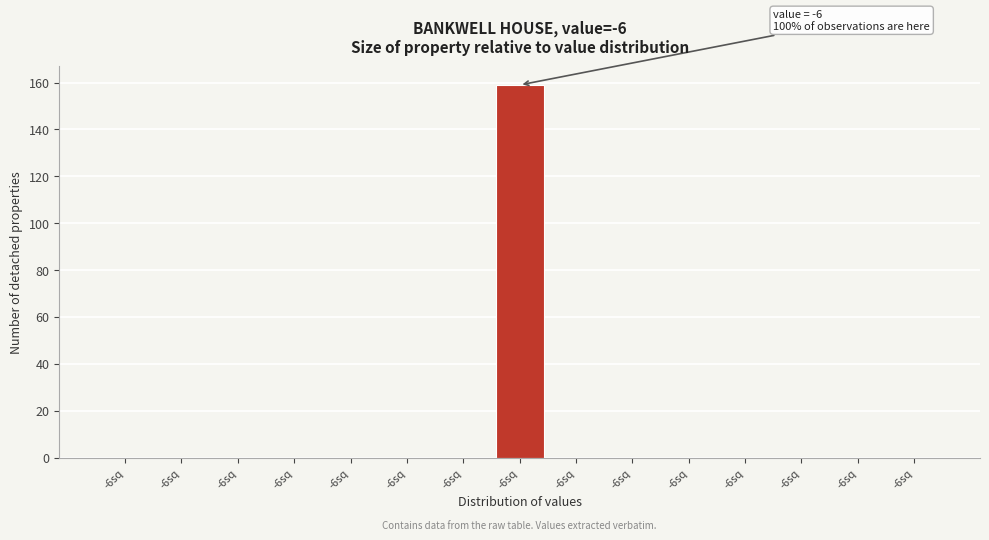

Are the bars horizontal?

No